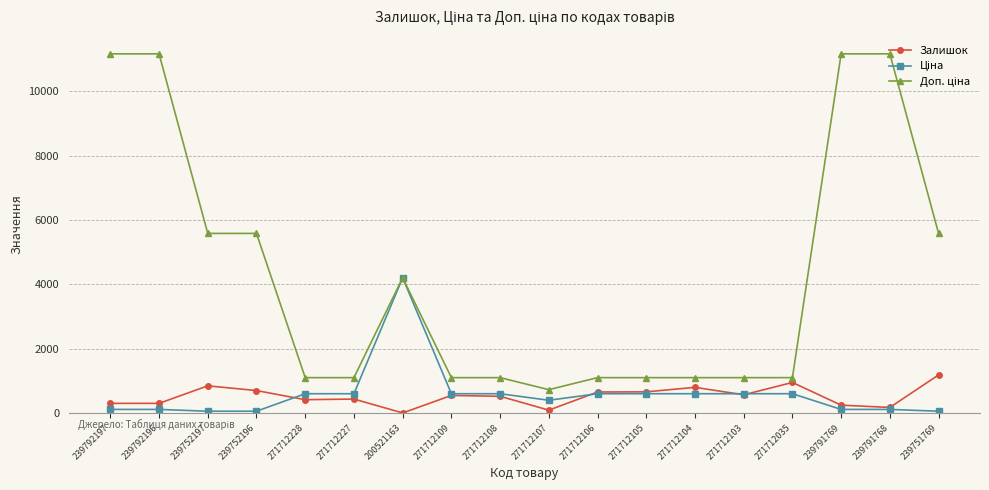

What is the difference between the second highest and second lowest values in the Залишок series?

861.0